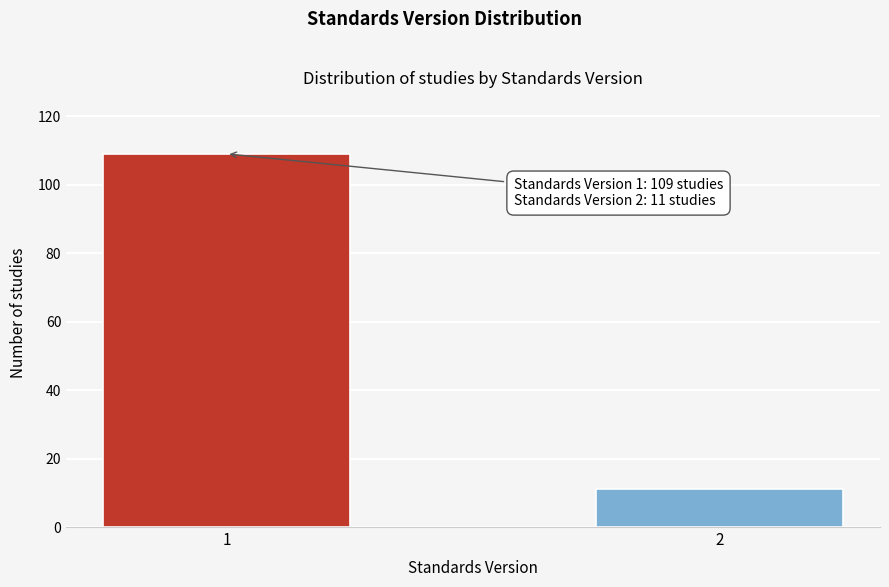

Reading left to right, extract all data points from this chart.

109	11